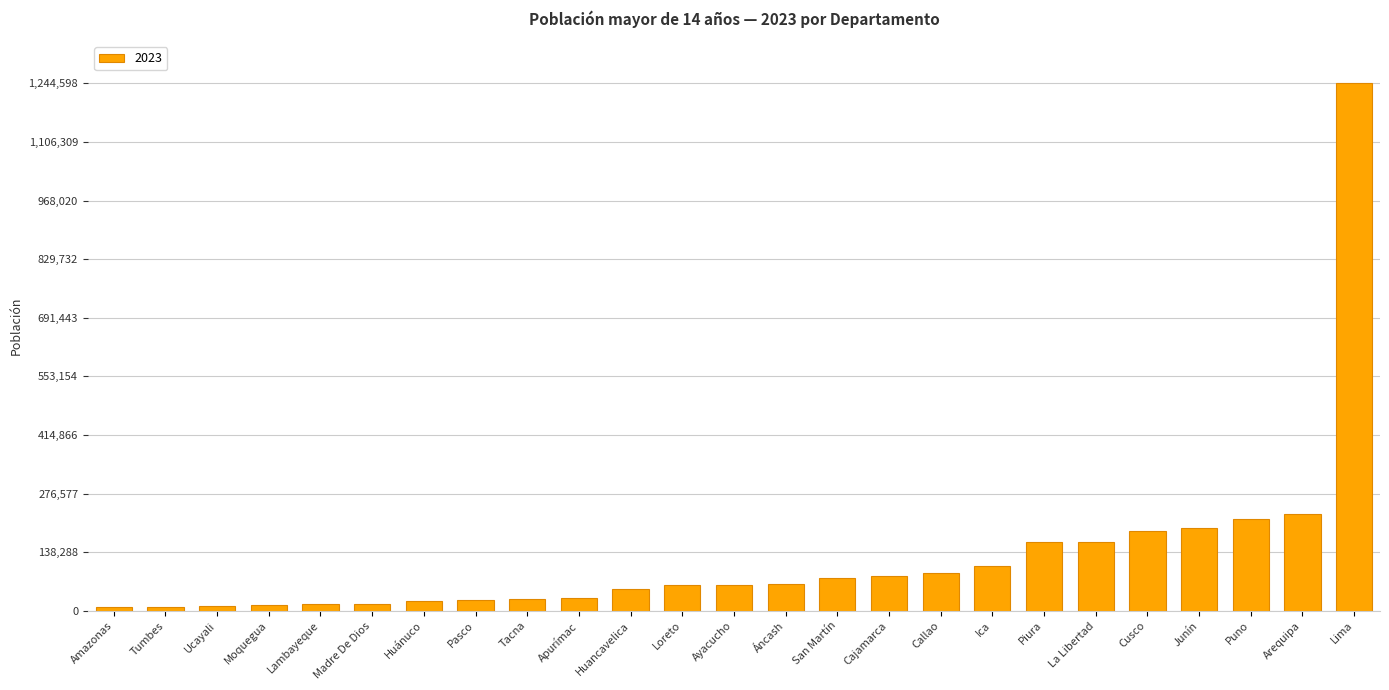

At which label is the value closest to 626522?

Arequipa